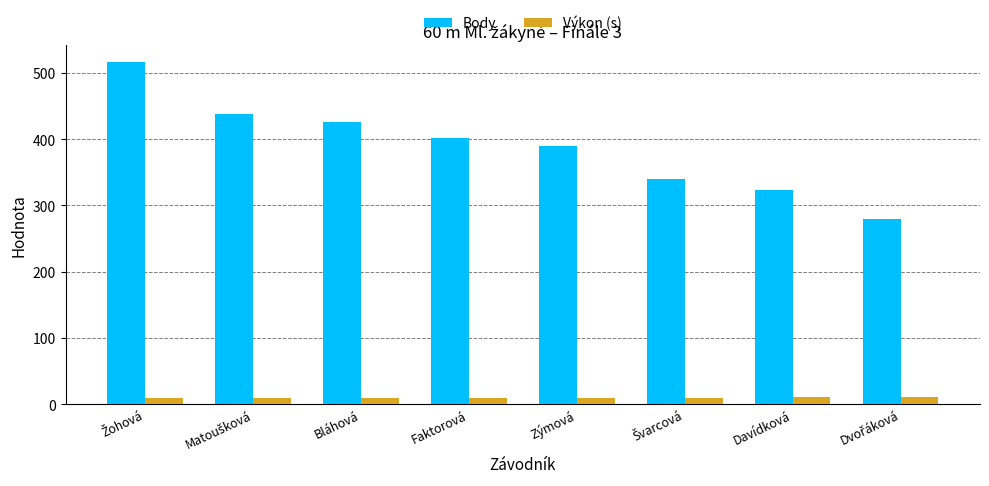

What is the average value of the Výkon (s) series?

9.8